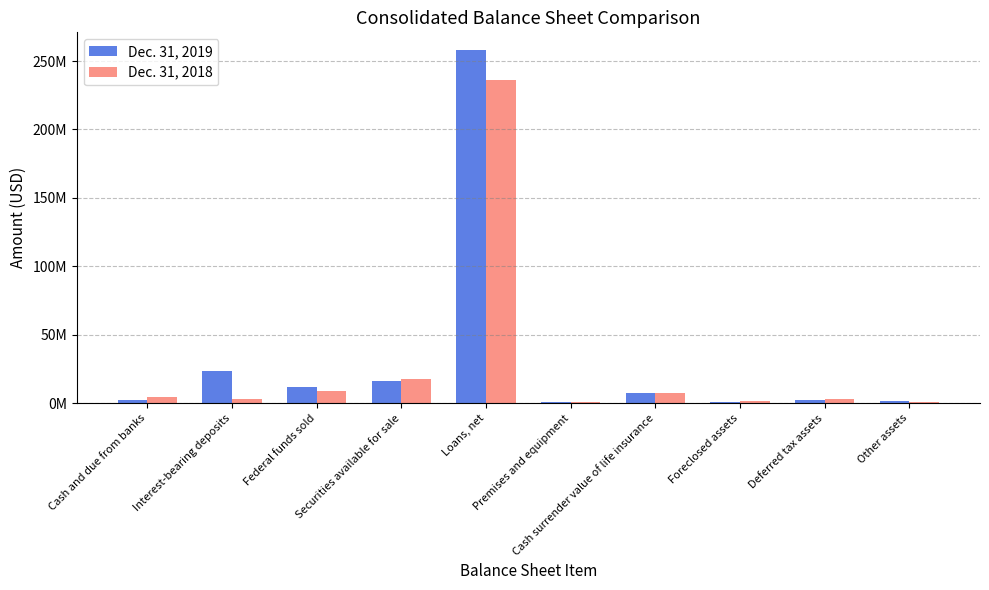

Which series has the largest total across all categories?

Dec. 31, 2019